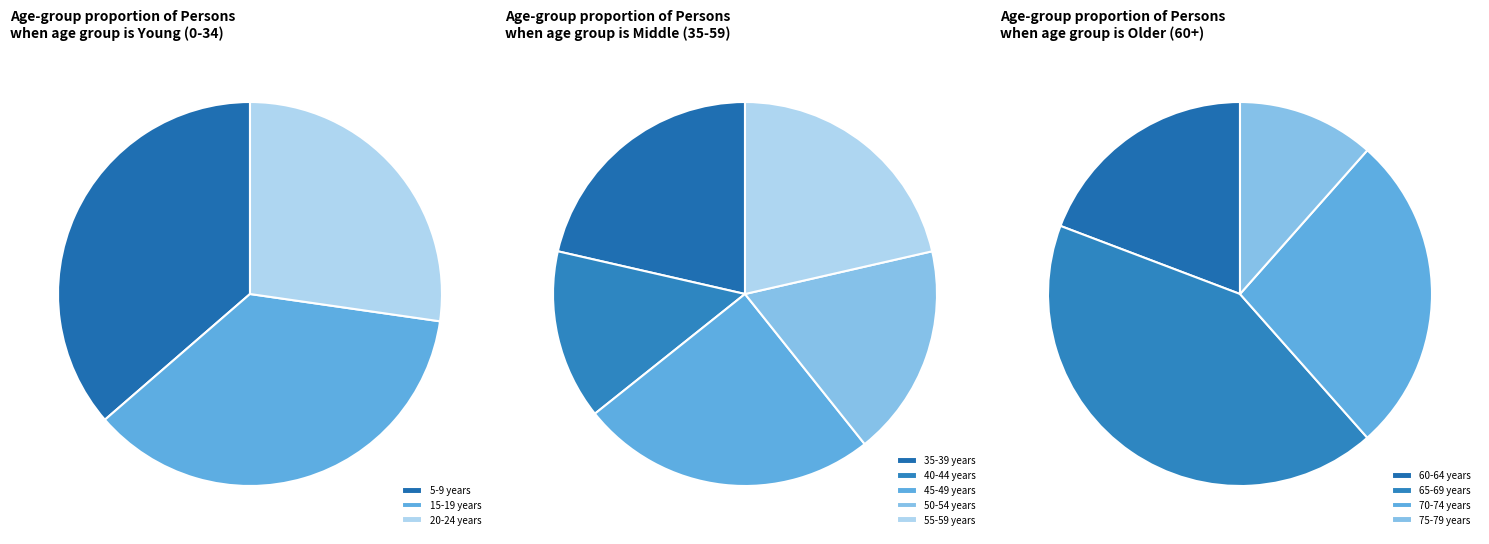

What is the largest slice in the pie chart?

65-69 years